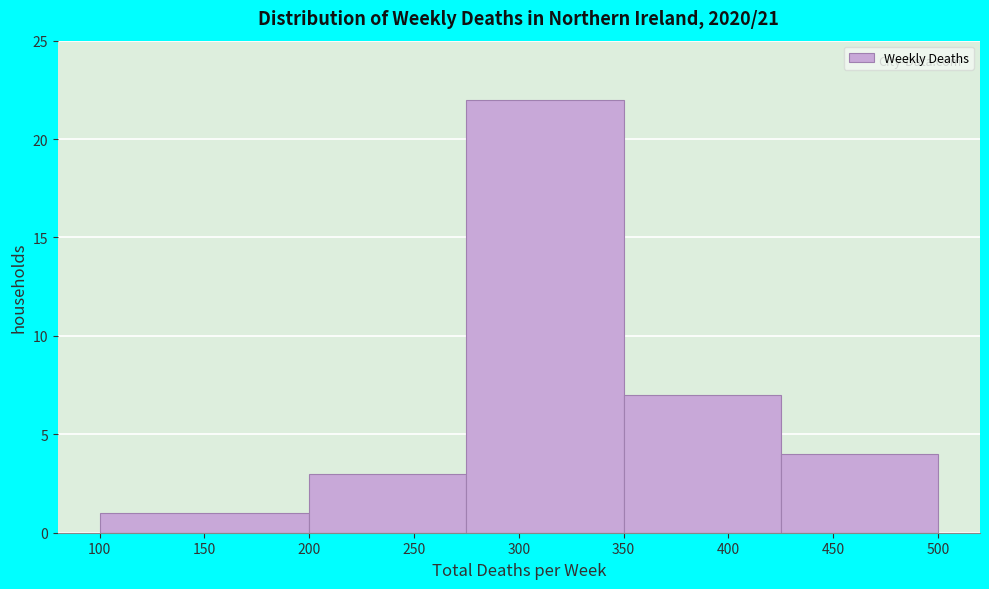

Reading left to right, transcribe this chart: for each bar, give the range it covers on the x-axis and its height. The values are not printed on the chart, so give them approximately, as read against the axis.

100 to 200: 1
200 to 275: 3
275 to 350: 22
350 to 425: 7
425 to 500: 4